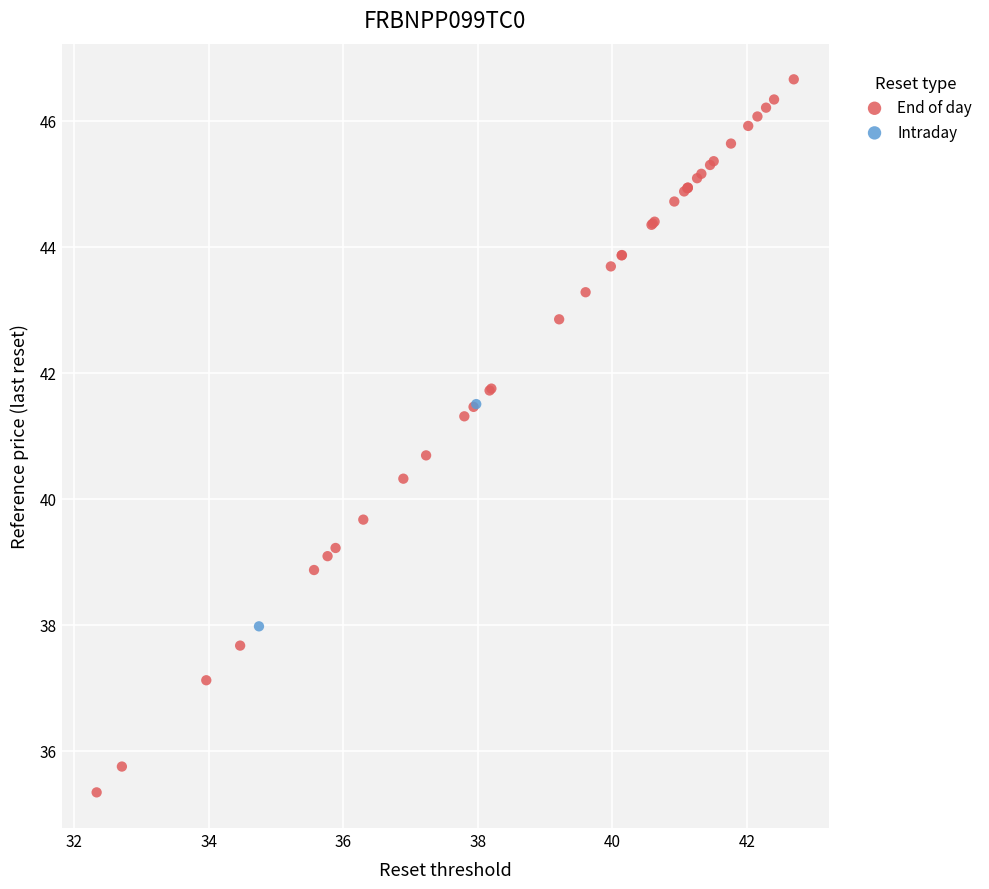

What are all the series names shown in the legend?

End of day, Intraday